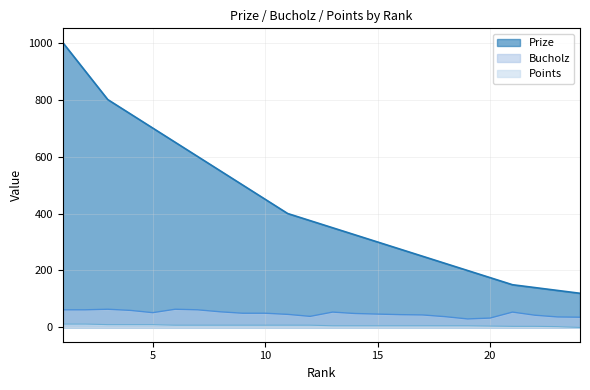

List the labels in order of Points value, smallest first.

24, 23, 21, 22, 20, 13, 14, 15, 16, 17, 18, 19, 6, 7, 8, 9, 10, 11, 12, 3, 4, 5, 1, 2